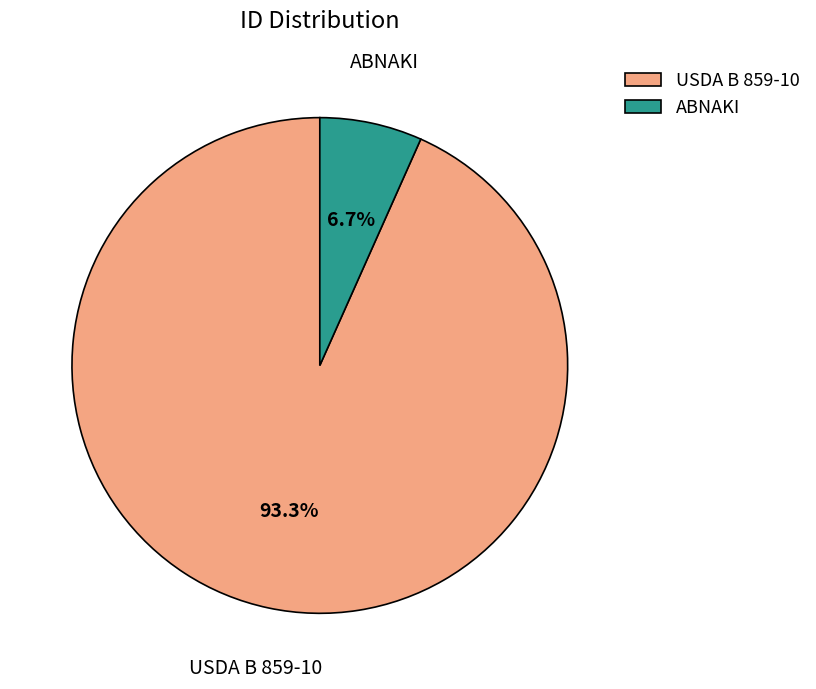

What is the majority slice?

USDA B 859-10